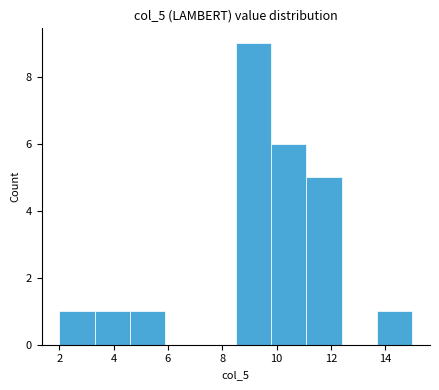

Over which range of the x-axis is the bar tallest?

8.5 to 9.8